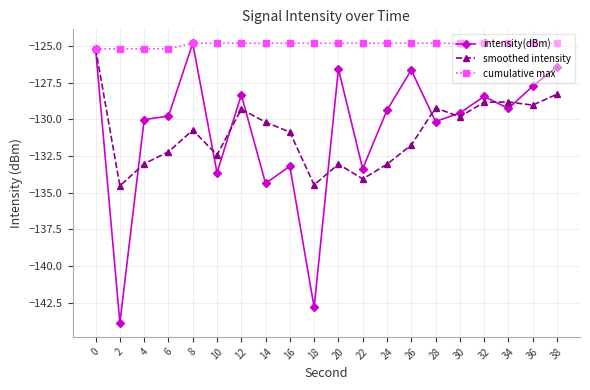

What is the difference between the highest and lowest values at 30?

5.0